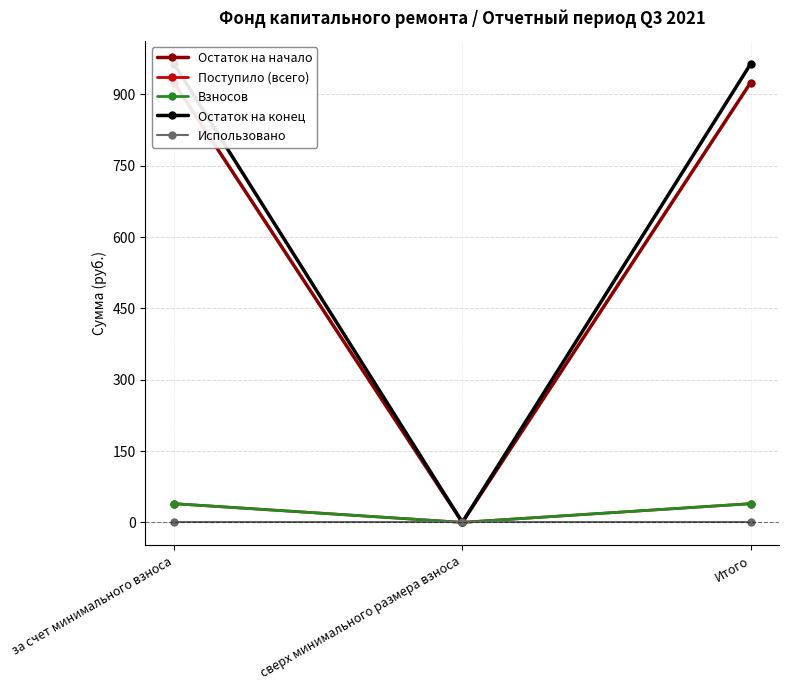

What is the approximate value of Остаток на конец at за счет минимального взноса?

963.9